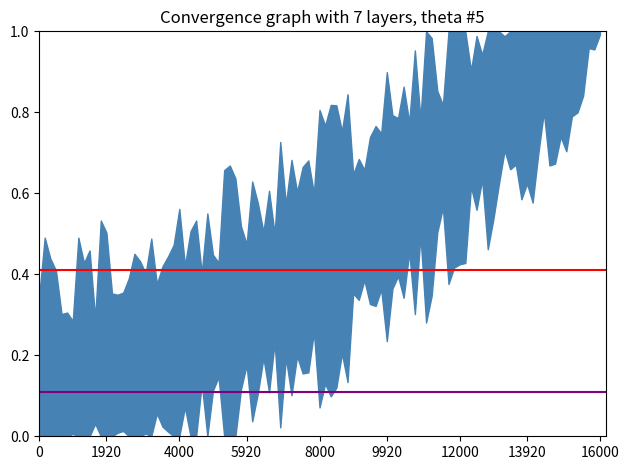

Does the chart have visible grid lines?

No